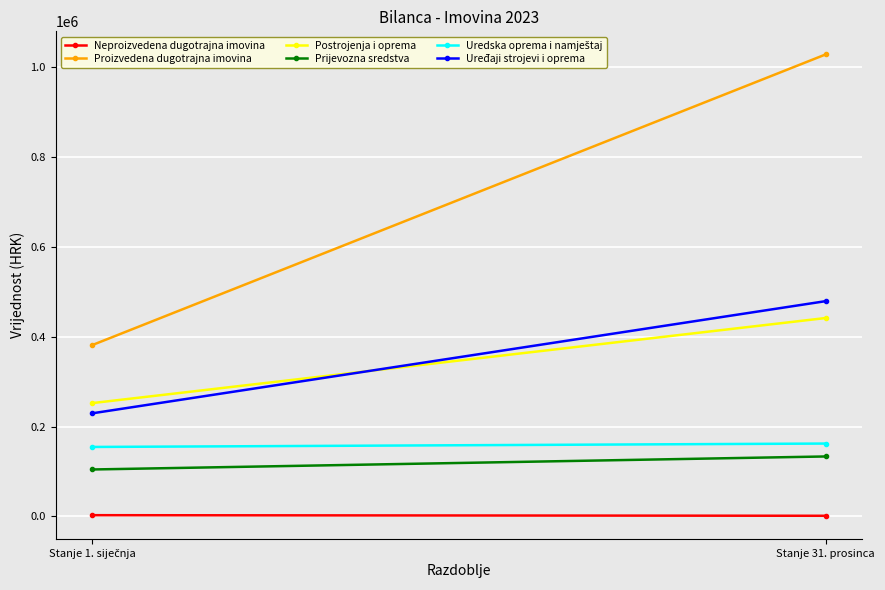

What is the sum of all Prijevozna sredstva values?

237805.8